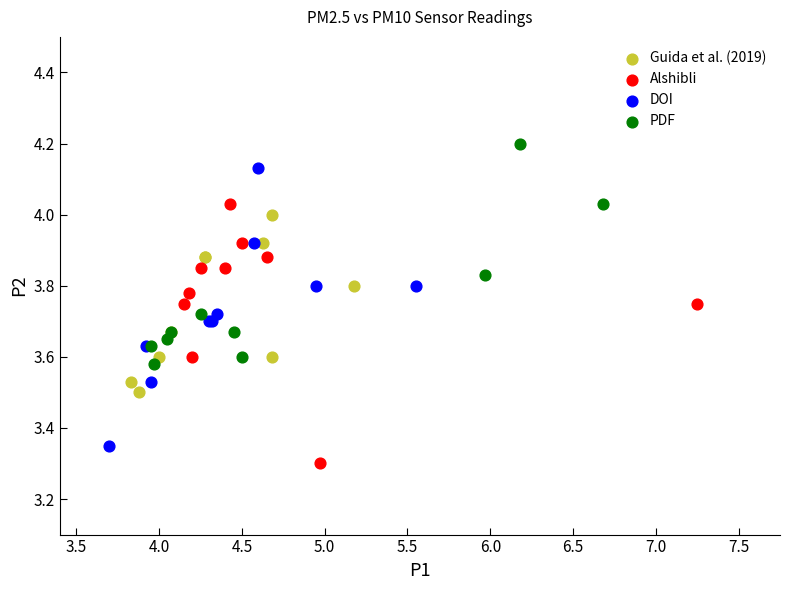

What are all the series names shown in the legend?

Guida et al. (2019), Alshibli, DOI, PDF